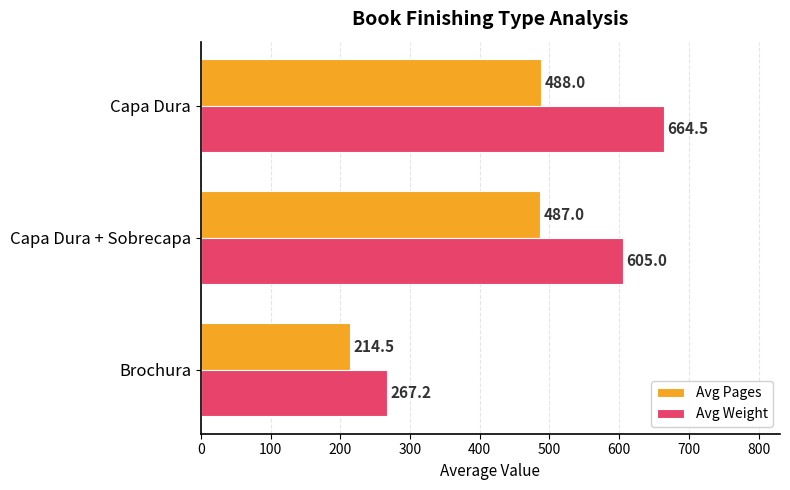

What is the highest value of the Avg Pages series?

488.0